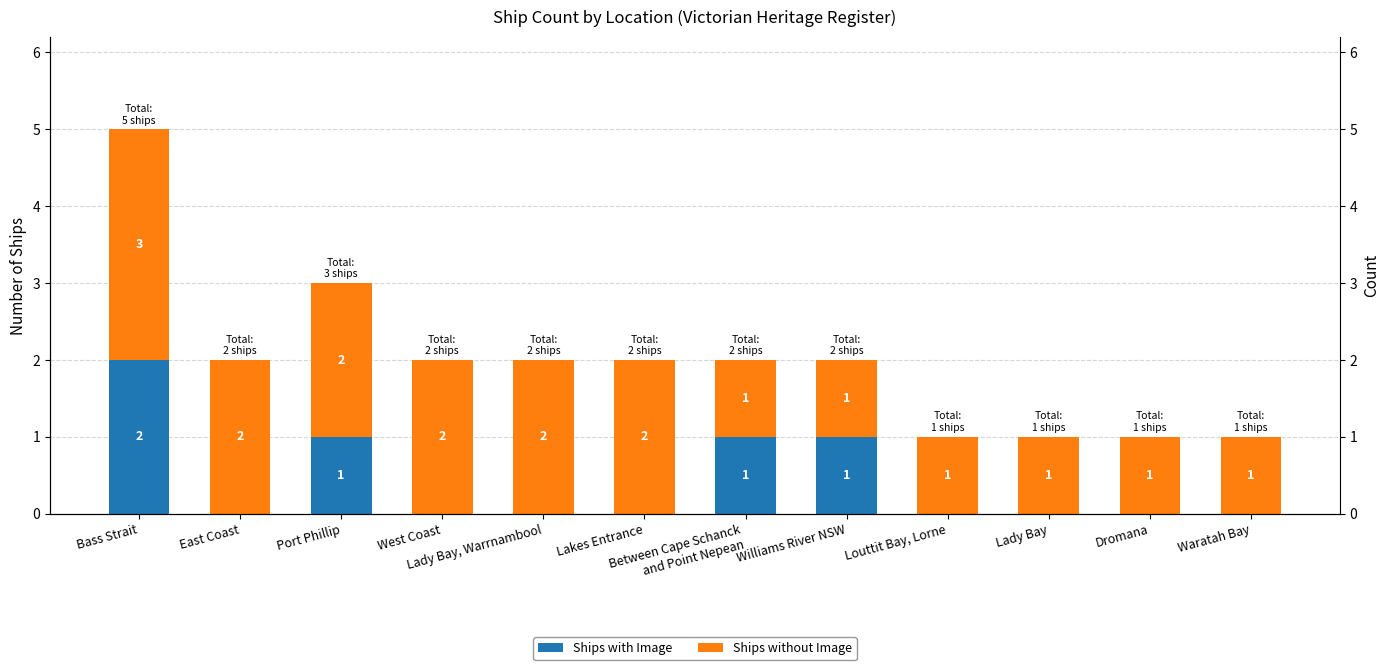

Is it true that Ships with Image equals 0 at West Coast?

True